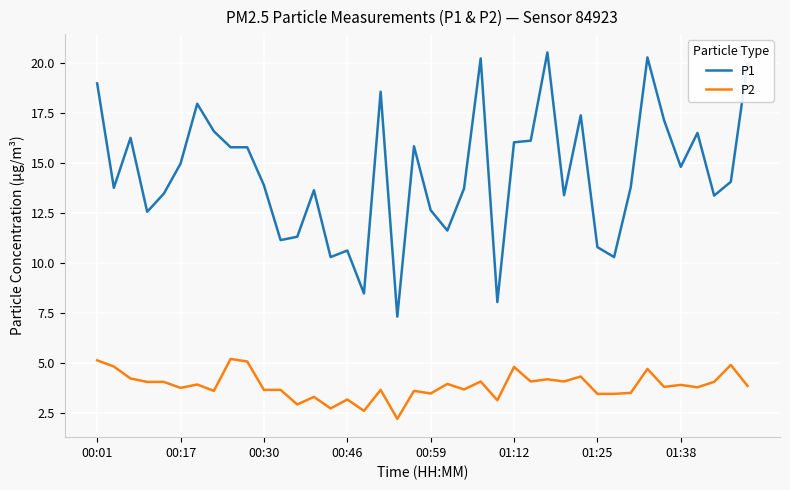

True or false: P2 and P1 cross at least once.

False